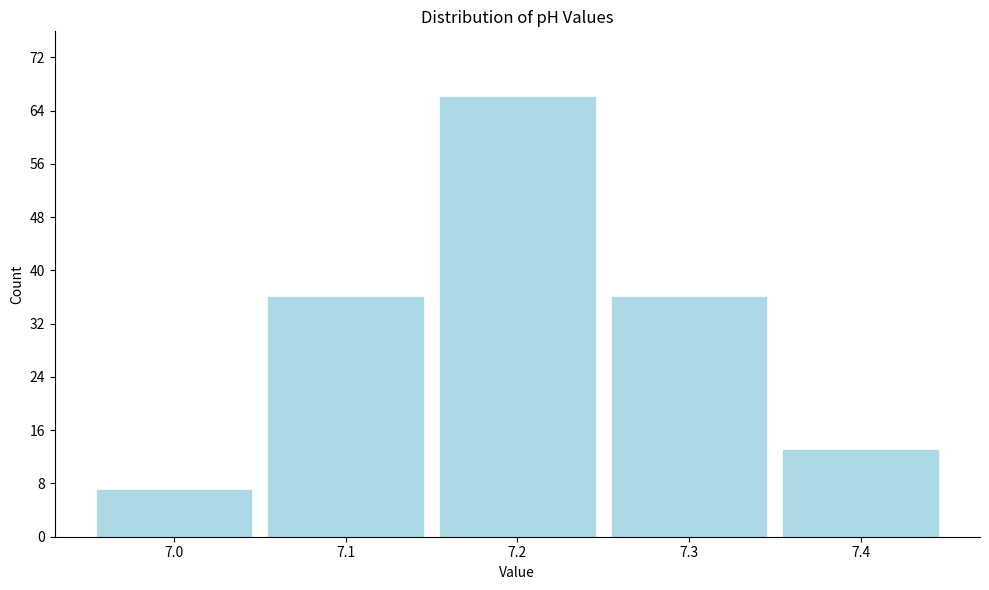

Reading left to right, what are all the values shown in this chart?

7	36	66	36	13